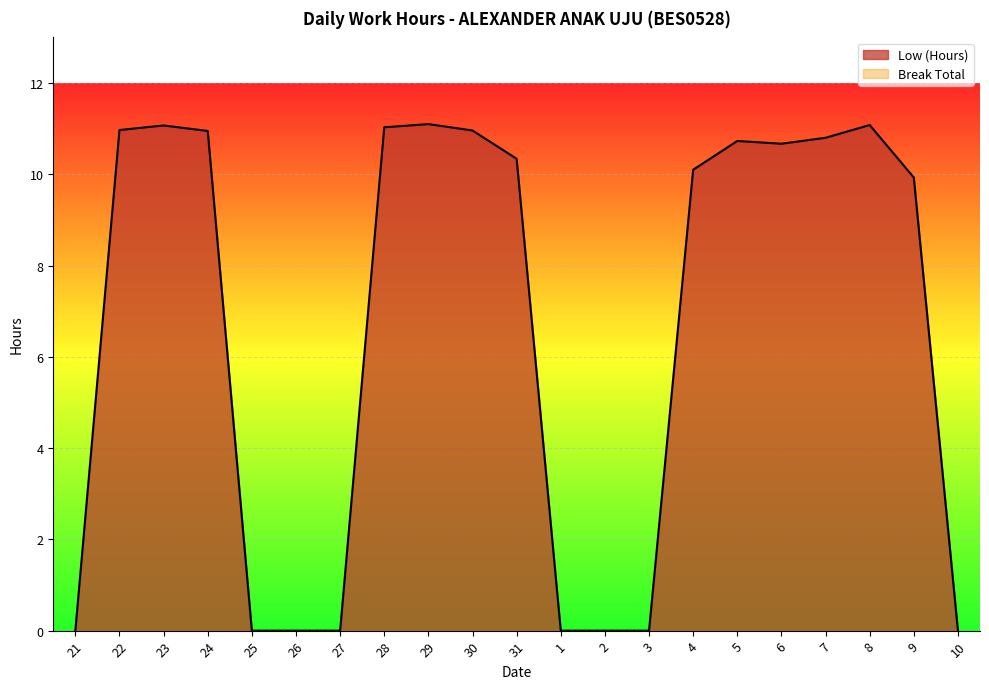

Where does the data first go above 10?

22